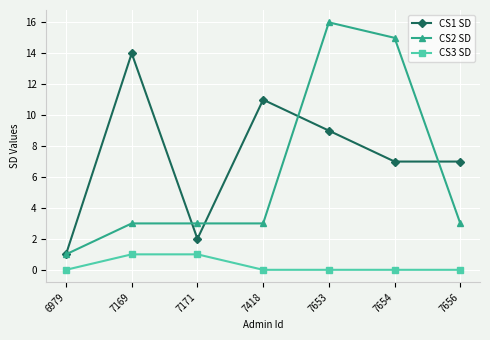

Is this an area chart (filled region under the line)?

No